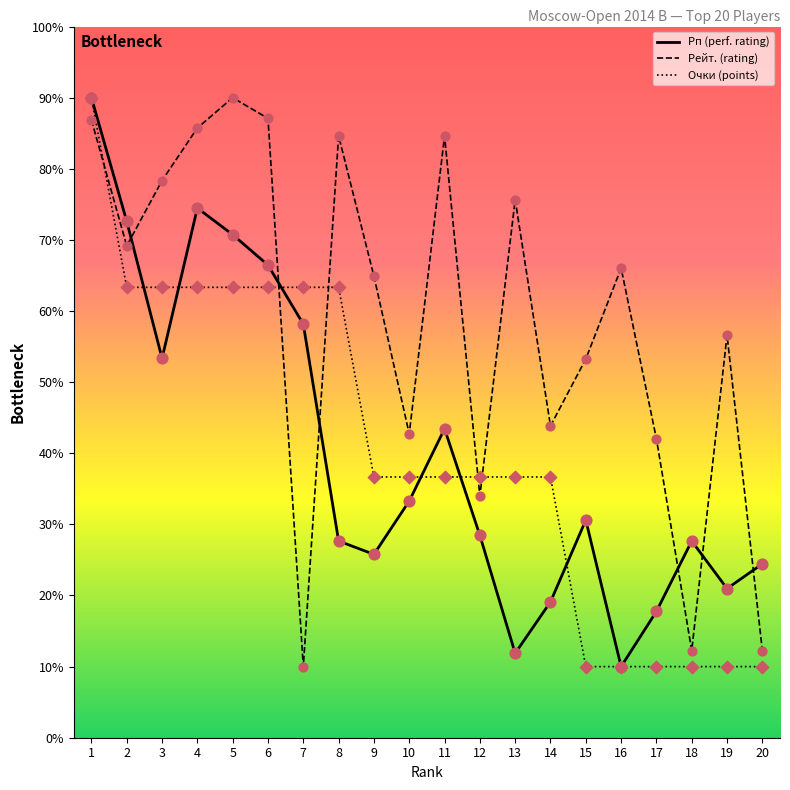

What are all the series names shown in the legend?

Рп (perf. rating), Рейт. (rating), Очки (points)